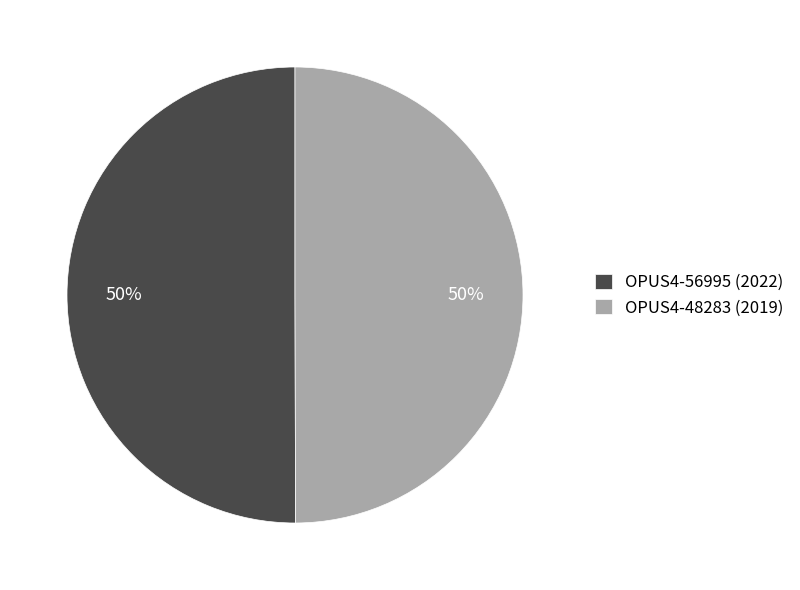

To the nearest percent, what percentage of the pie is OPUS4-48283?

50%